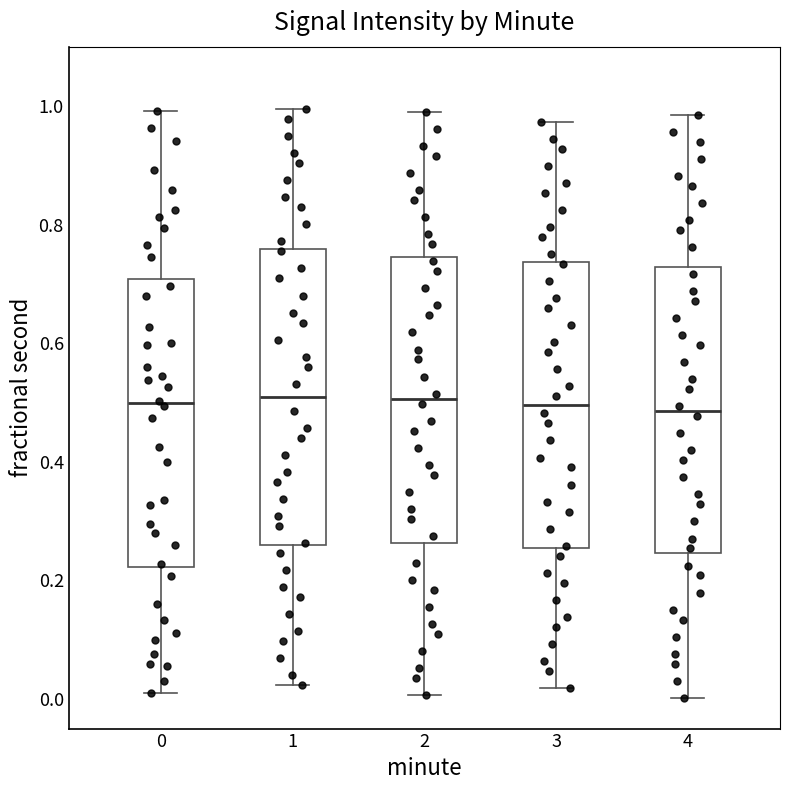

Reading left to right, transcribe this box plot: for each box, give where its median line is, the range the box spans, and where its two whiskers end, as read against the y-axis. The values are not printed on the chart, so give them approximately, as read against the axis.

0: median 0.50, box 0.22 to 0.70, whiskers 0.02 to 1.00
1: median 0.50, box 0.26 to 0.76, whiskers 0.02 to 1.00
2: median 0.50, box 0.26 to 0.74, whiskers 0.00 to 0.98
3: median 0.50, box 0.26 to 0.74, whiskers 0.02 to 0.98
4: median 0.48, box 0.24 to 0.72, whiskers 0.00 to 0.98